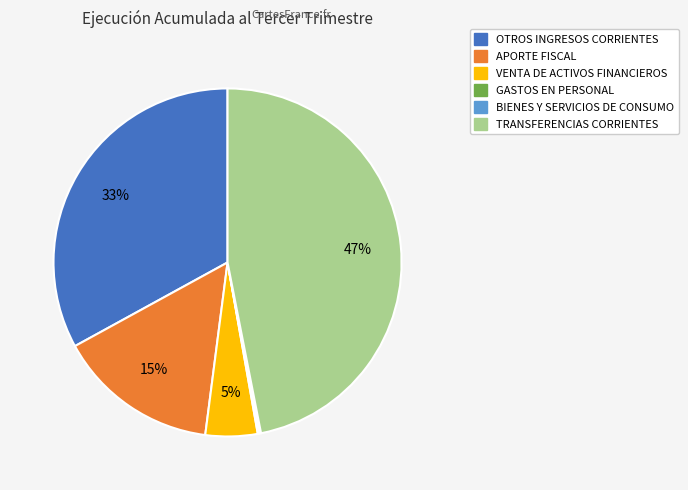

True or false: APORTE FISCAL accounts for 4% of the total.

False